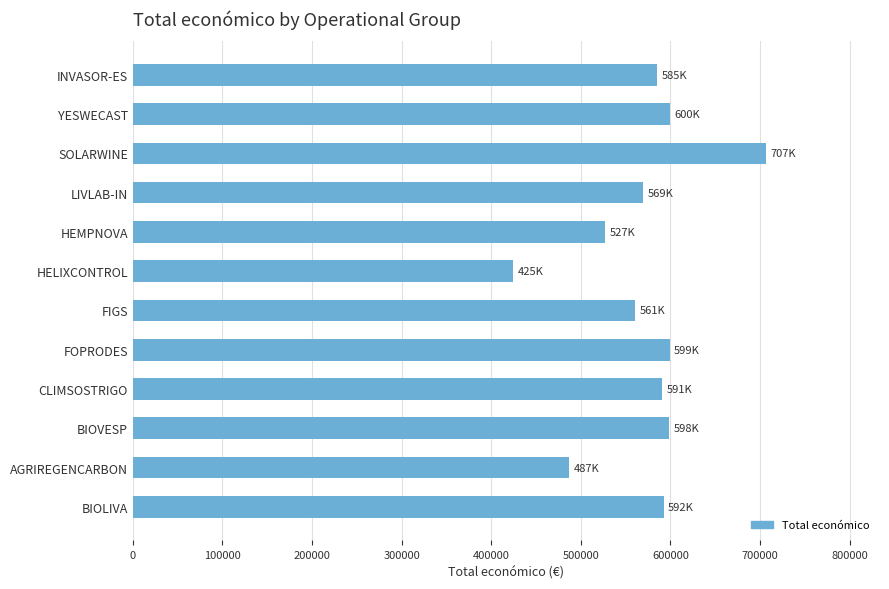

Which category has the lowest value across all series?

HELIXCONTROL